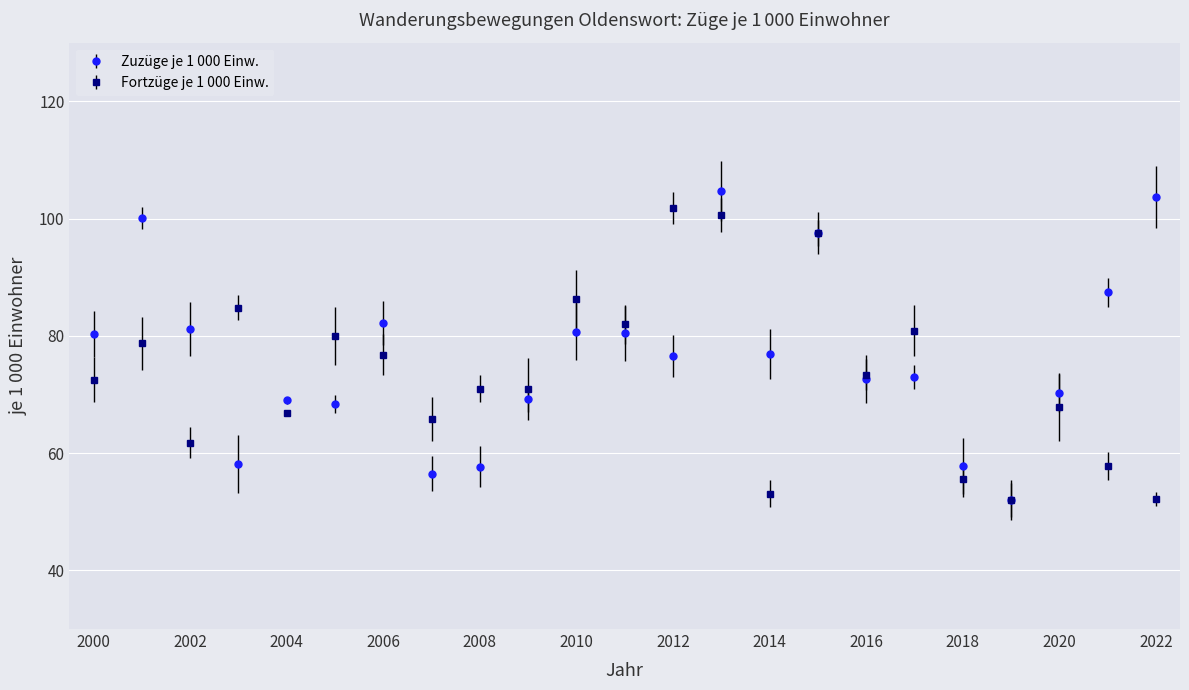

True or false: Fortzüge je 1 000 Einw. has more than 2 interior local peaks.

True